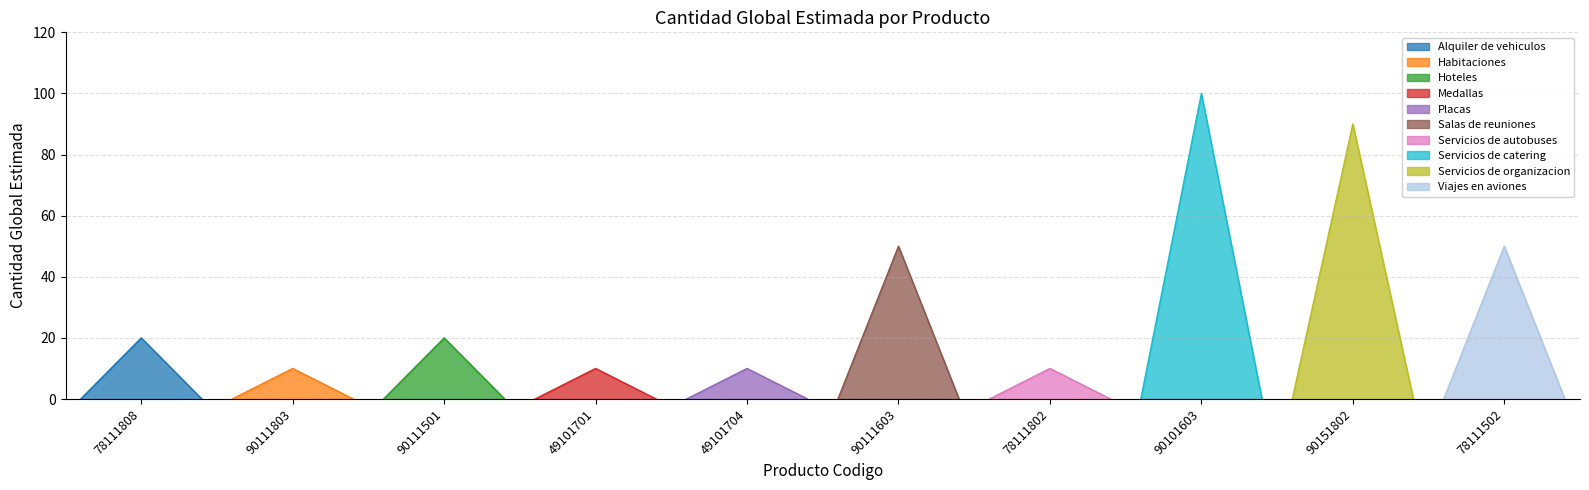

List the labels in order of value, smallest first.

90111803, 49101701, 49101704, 78111802, 78111808, 90111501, 90111603, 78111502, 90151802, 90101603